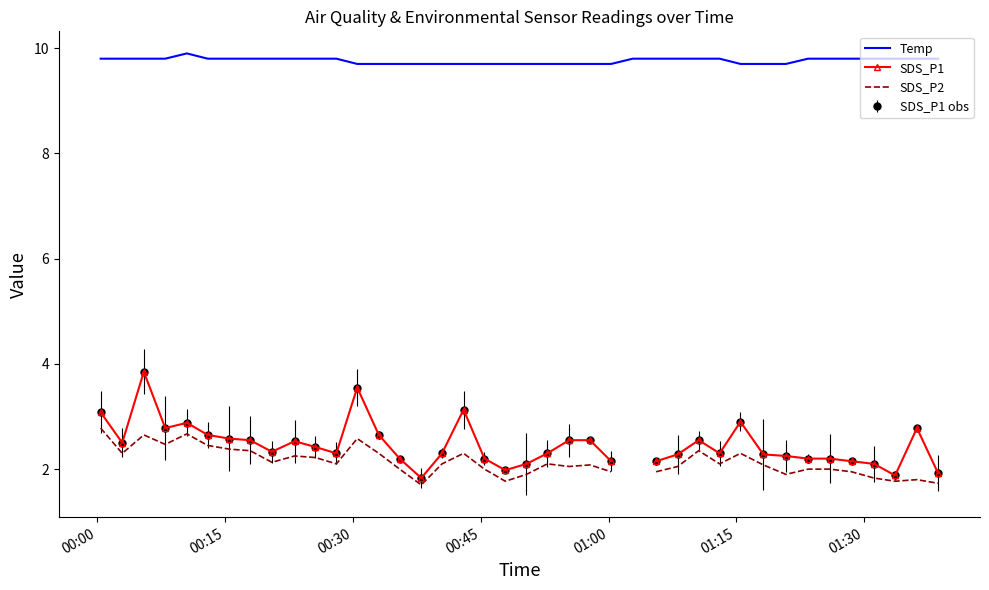

True or false: Temp and SDS_P1 intersect in this chart.

False